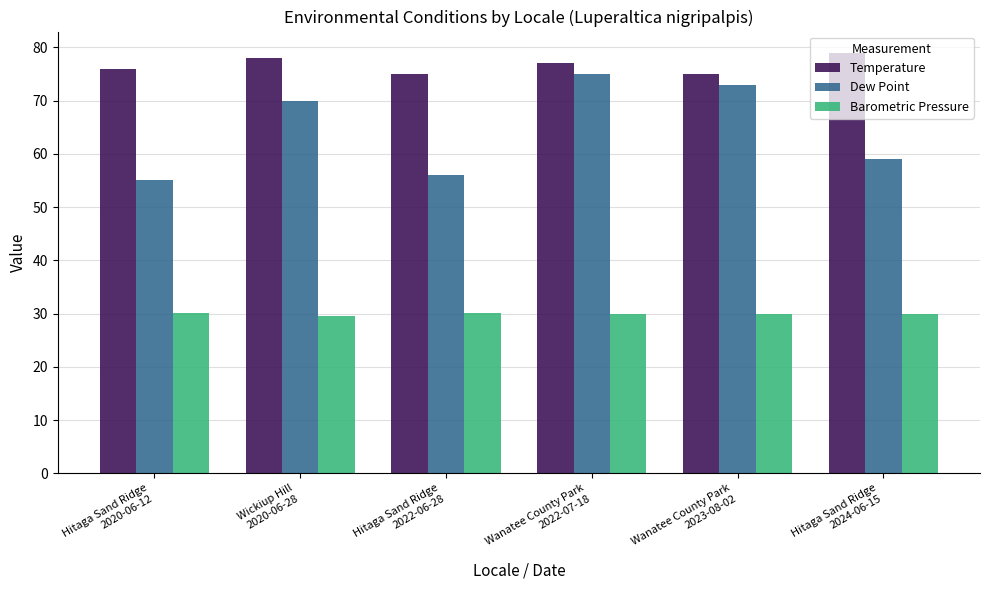

Which series has the largest range (max minus min)?

Dew Point